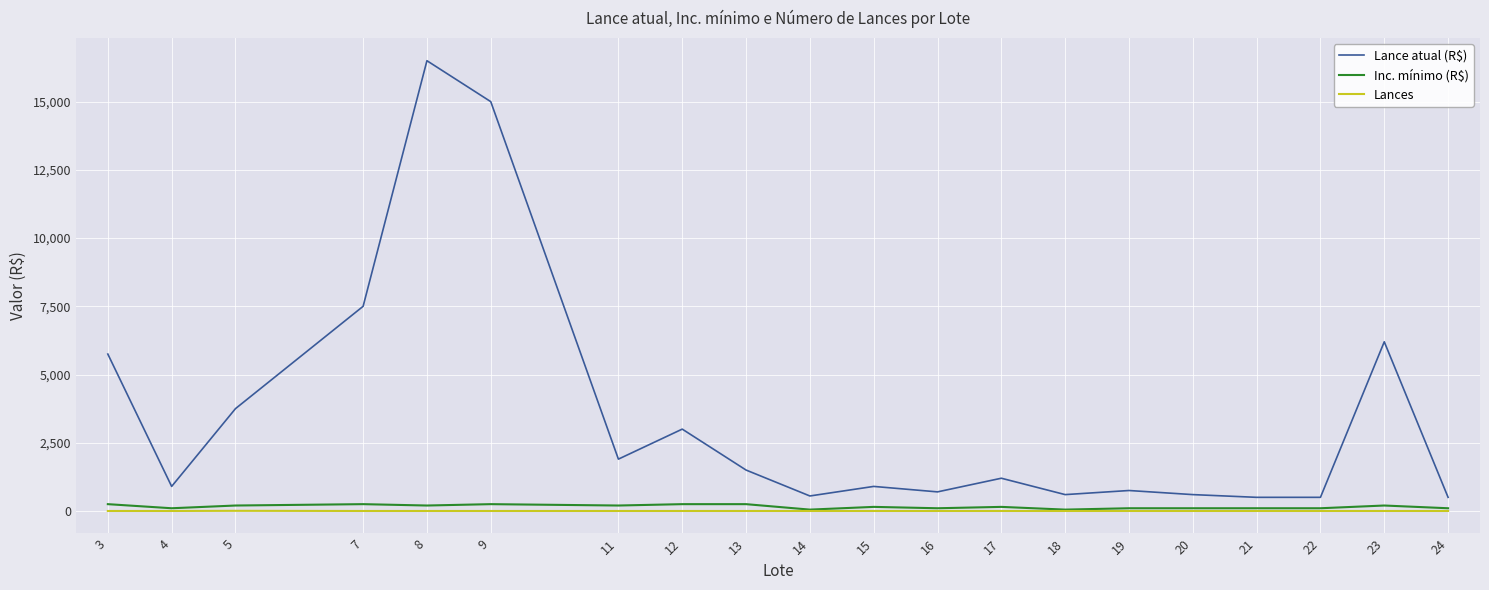

At which category is the sum across all series the highest?

8